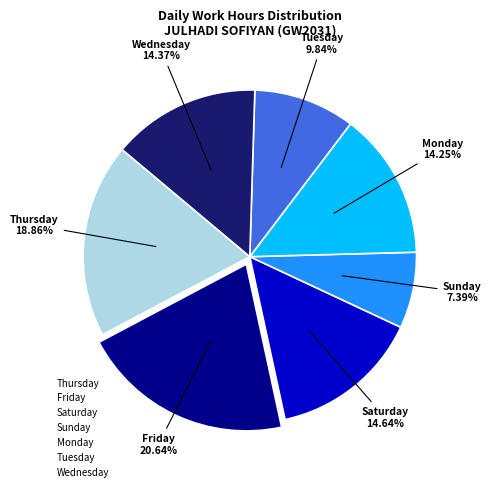

What is the smallest slice in the pie chart?

Sunday